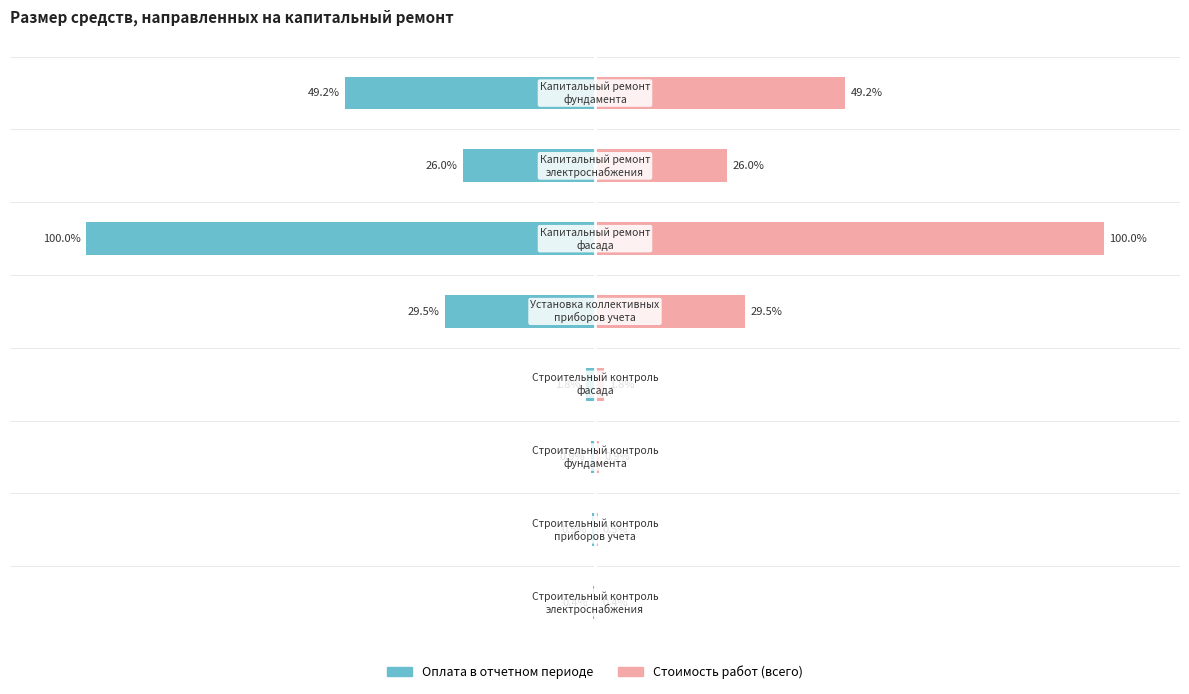

Is it true that Оплата в отчетном периоде equals -37.9 at 6?

False